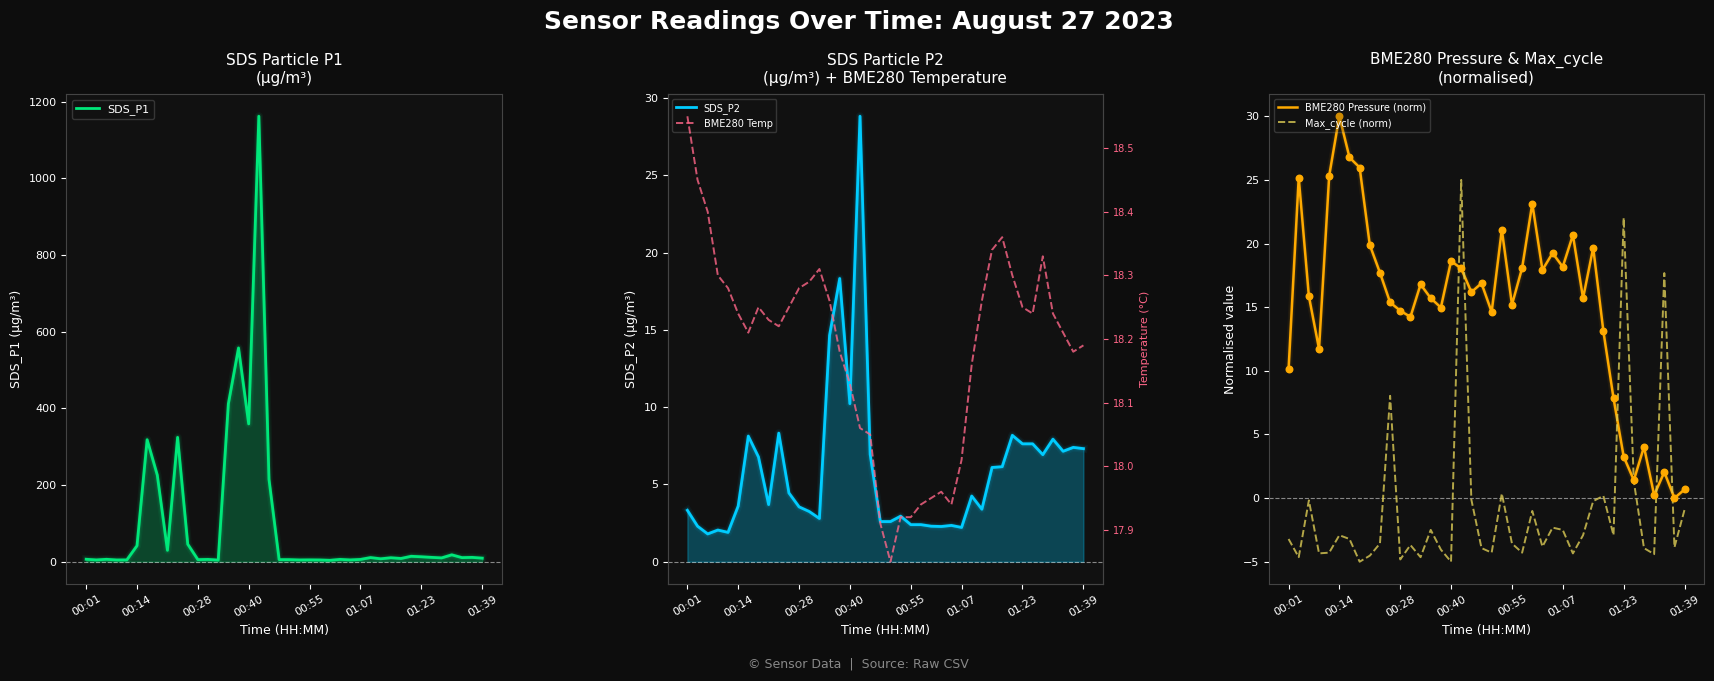

What is the total value across all series at 24?

46.1